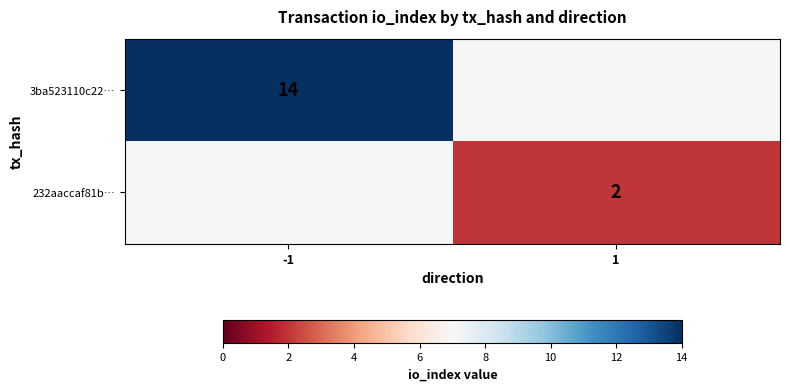

Is it true that 3ba523110c22… equals 14 at -1?

True